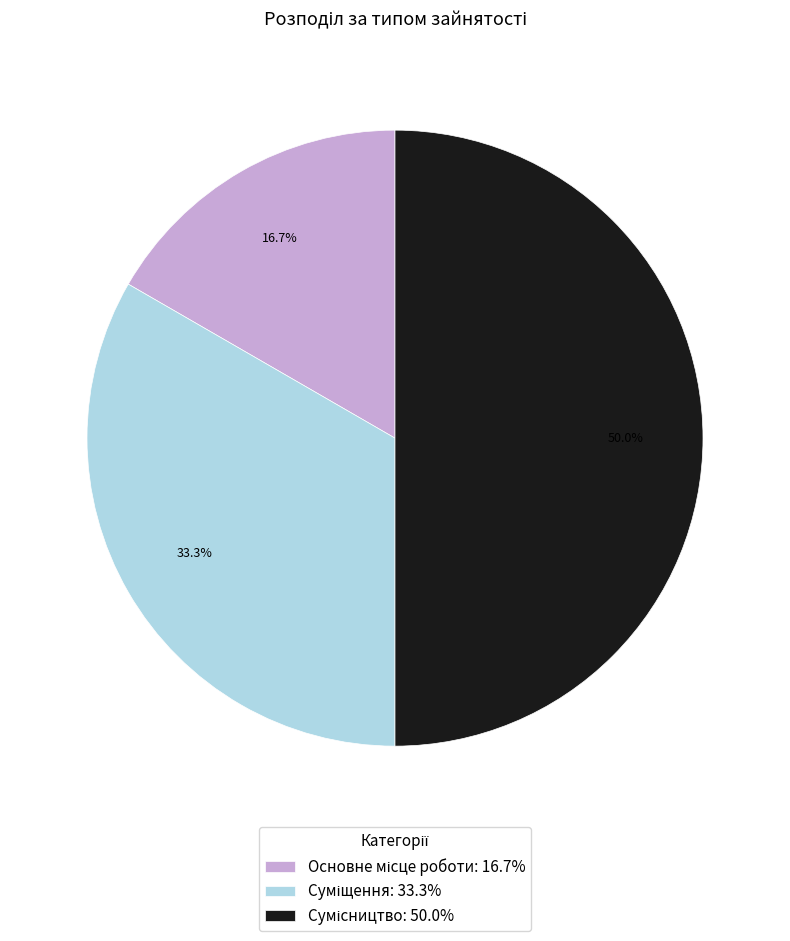

How many segments does this pie chart have?

3